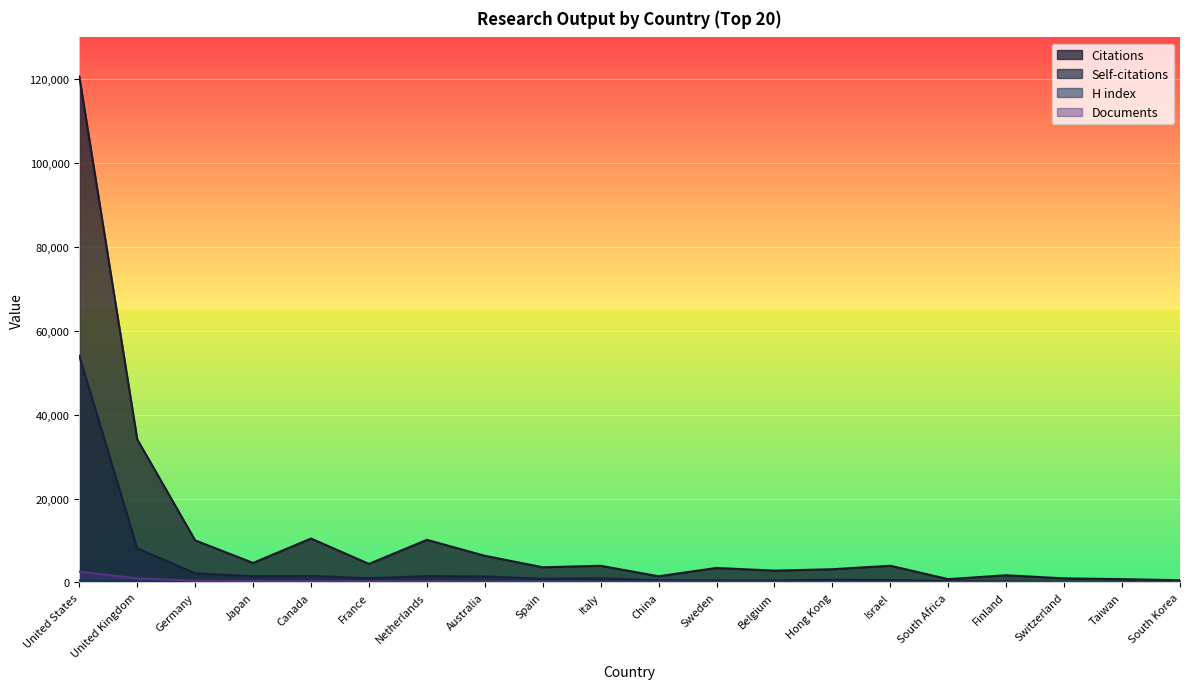

In Citations, how many points are higher than both neighbors (excluding endpoints)?

6